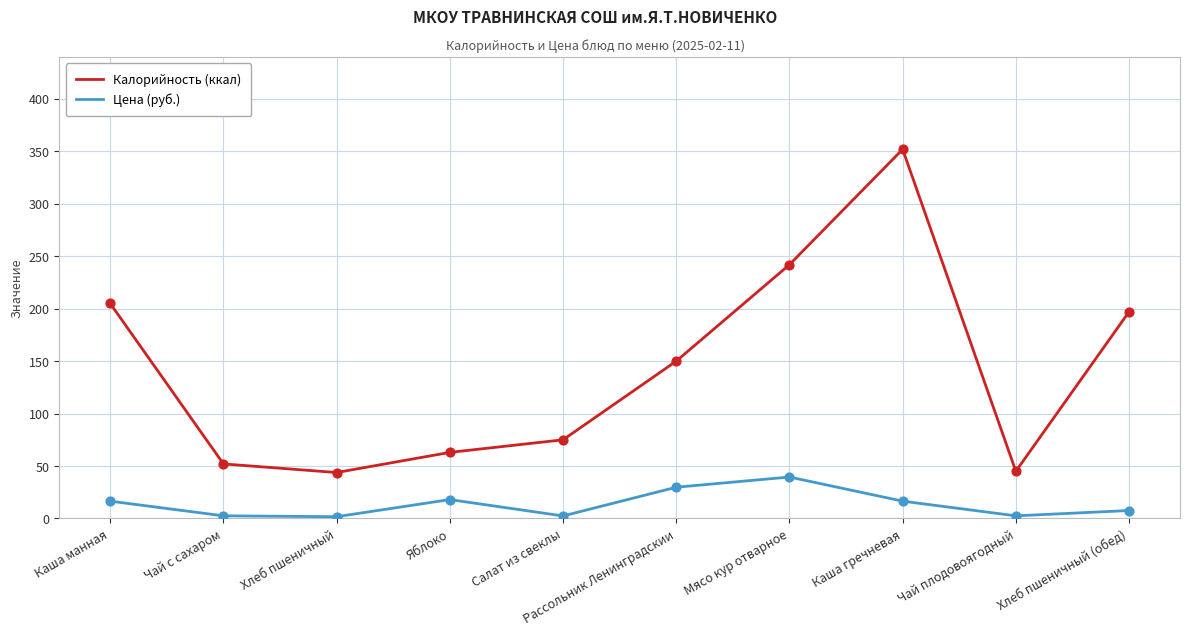

Which series has the largest range (max minus min)?

Калорийность (ккал)